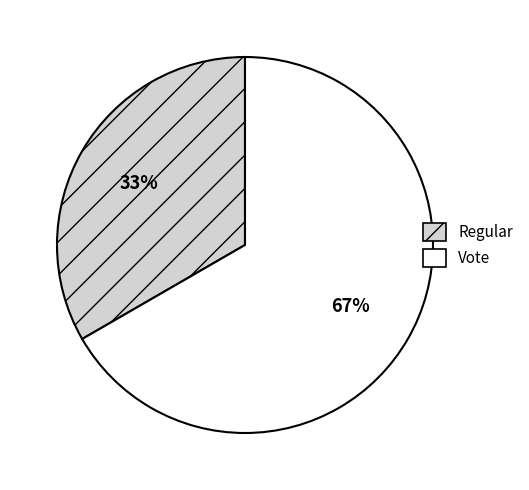

How many slices are in this pie chart?

2